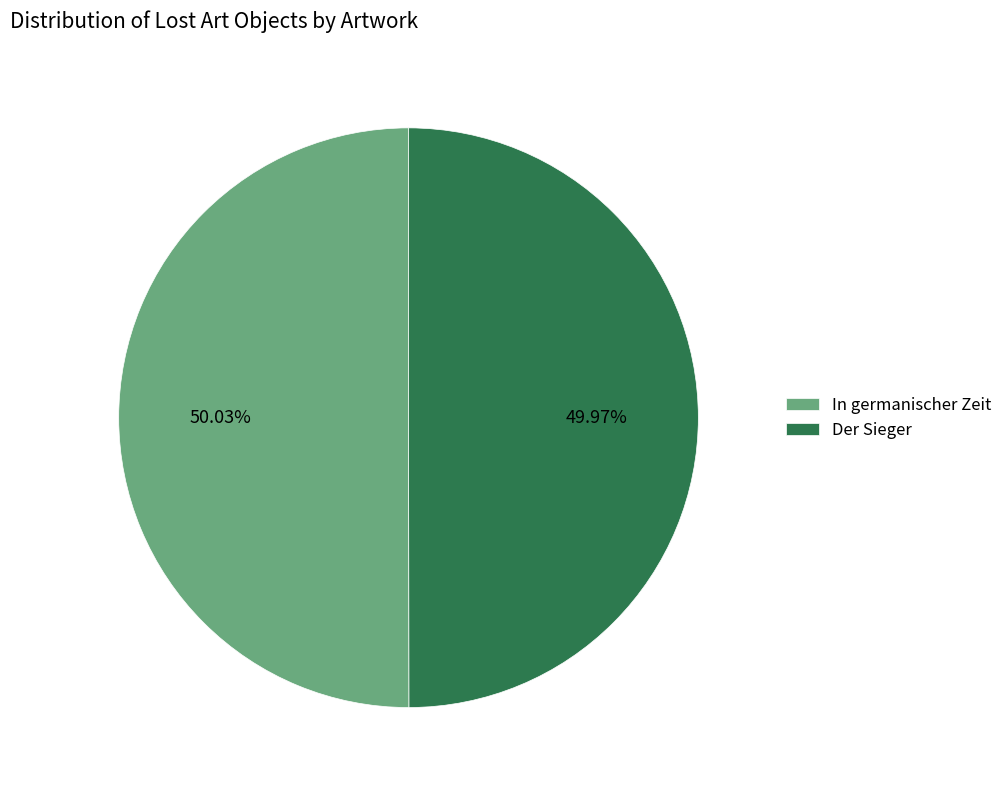

Approximately how many times larger is the value at In germanischer Zeit compared to Der Sieger?

1.0